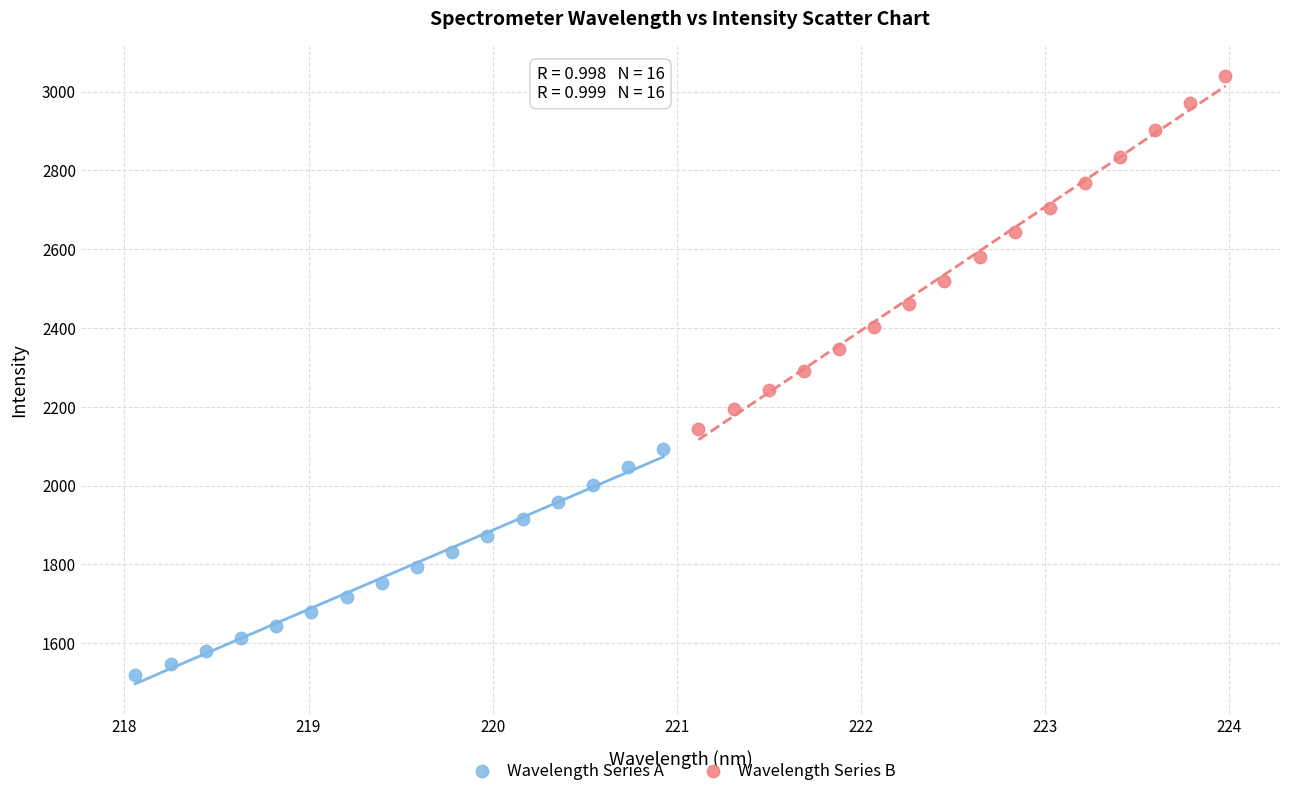

Which series reaches the maximum Y coordinate?

Wavelength Series B